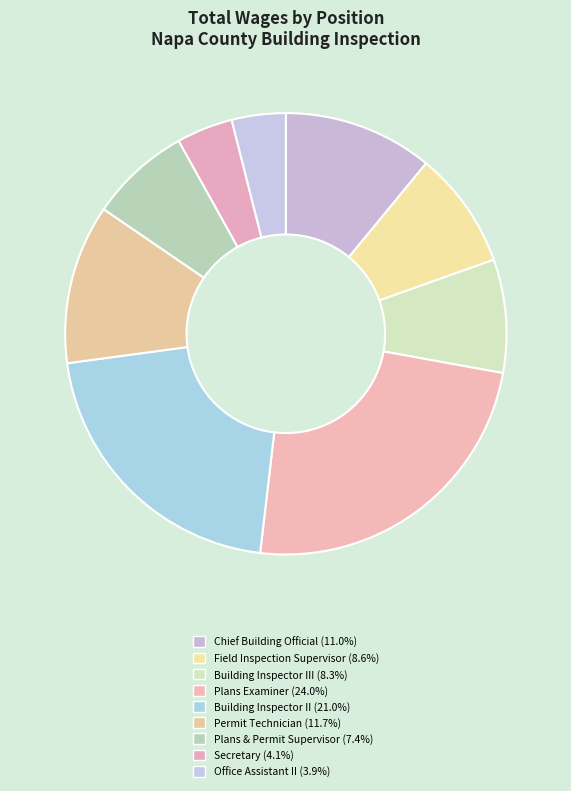

Count the number of slices in the pie.

9